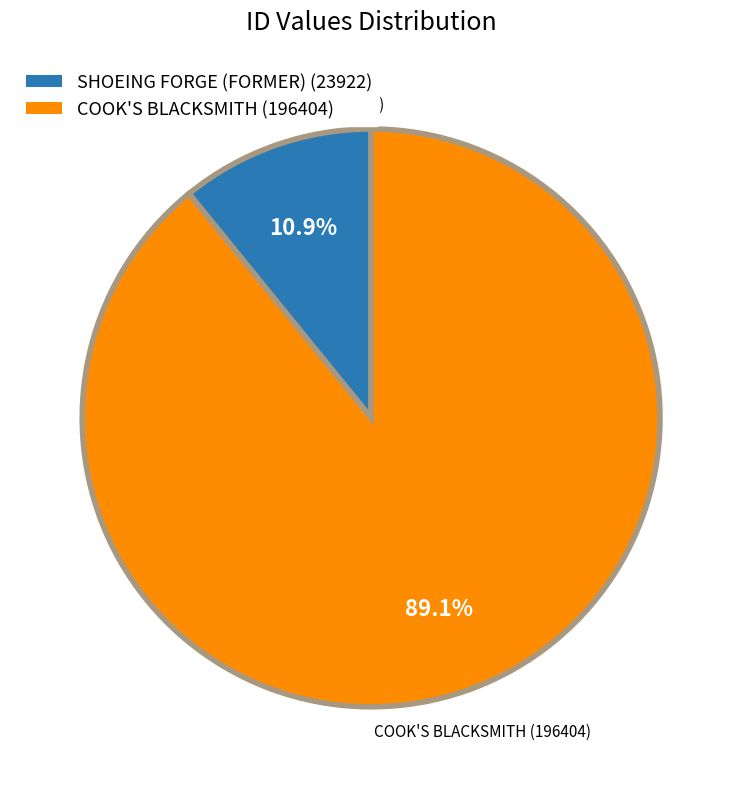

Which slice is the largest?

COOK'S BLACKSMITH